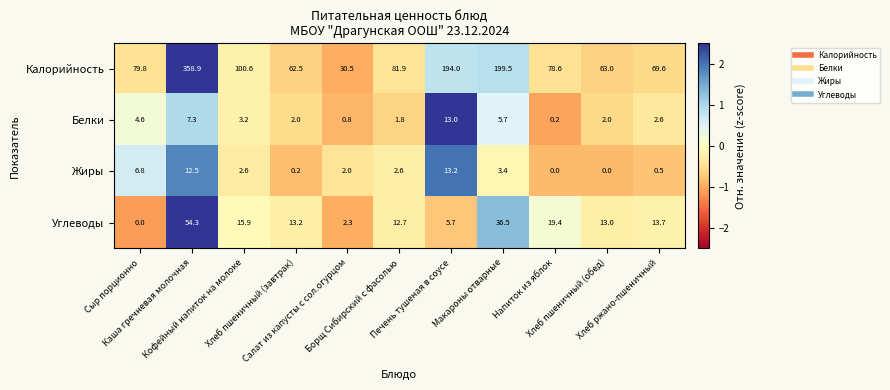

What is the minimum value for Калорийность?

30.5